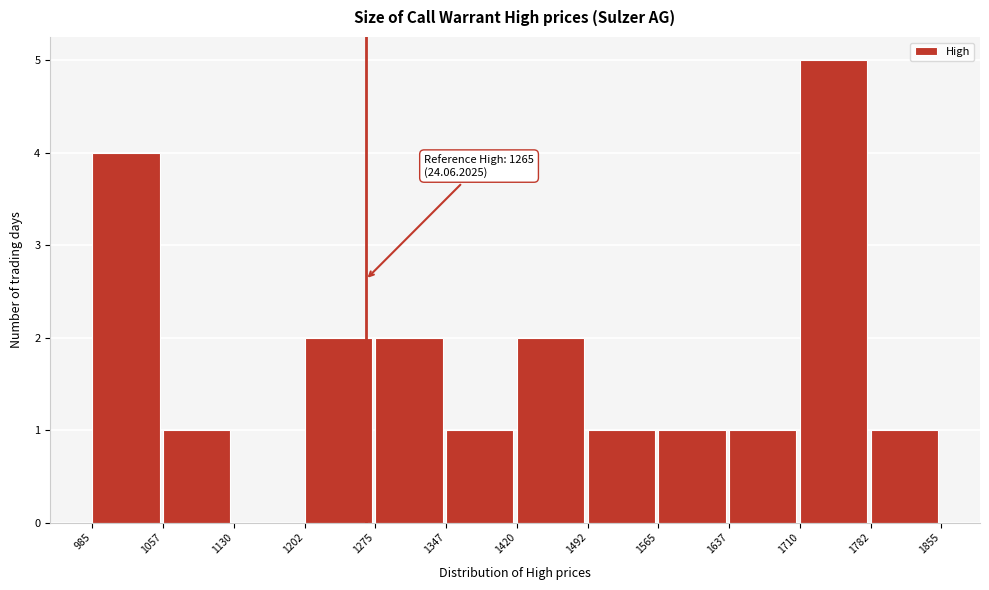

Which range on the x-axis has the tallest bar?

1710 to 1782